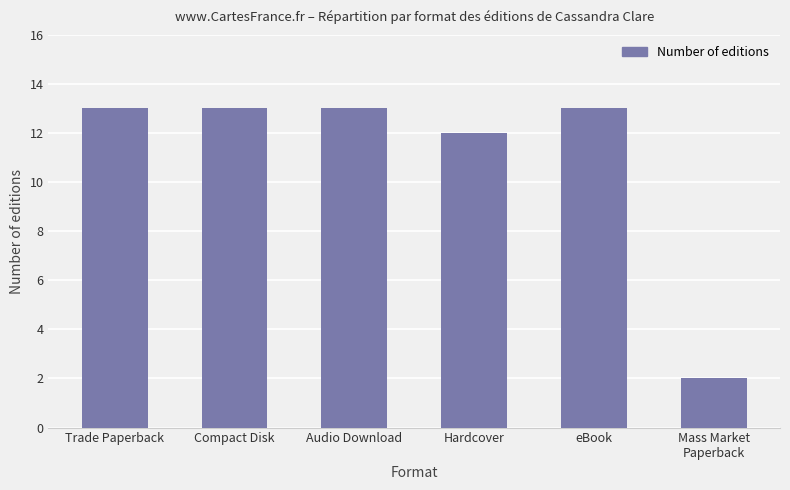

What is the sum of the values at eBook and Compact Disk?

26